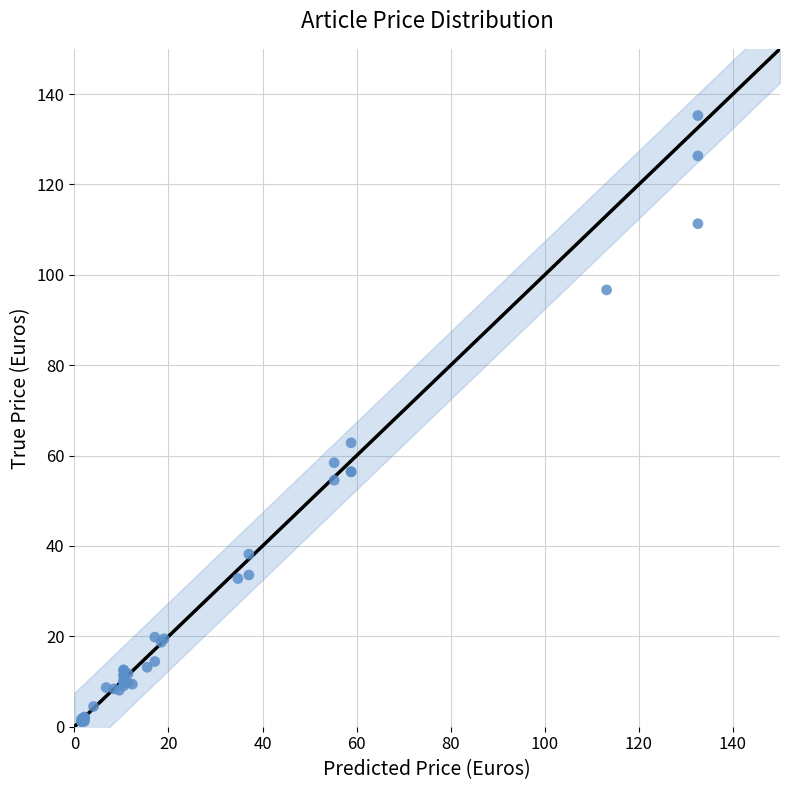

What Y value in the scatter plot is closest to 68?

62.8